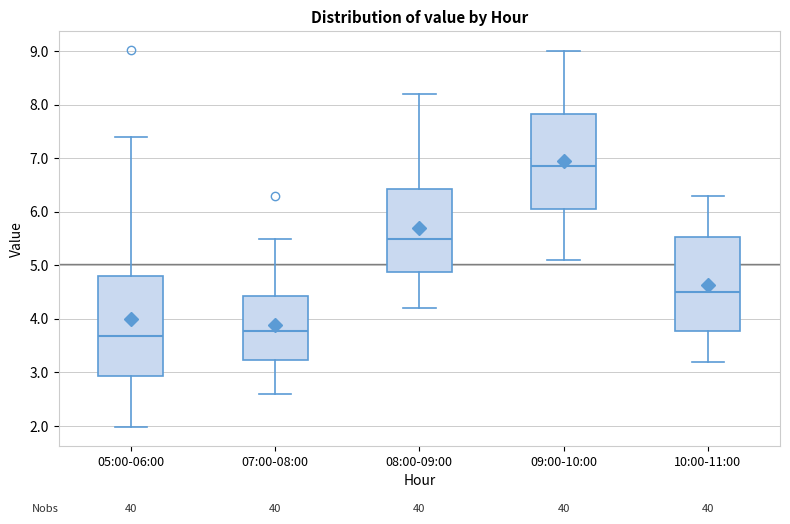

Reading left to right, read every box against the y-axis: the position of its median line, the range the box covers, and the ends of its whiskers. The values are not printed on the chart, so give them approximately, as read against the axis.

05:00-06:00: median 3.7, box 2.9 to 4.8, whiskers 2.0 to 7.4
07:00-08:00: median 3.8, box 3.2 to 4.4, whiskers 2.6 to 5.5
08:00-09:00: median 5.5, box 4.9 to 6.4, whiskers 4.2 to 8.2
09:00-10:00: median 6.9, box 6.1 to 7.8, whiskers 5.1 to 9.0
10:00-11:00: median 4.5, box 3.8 to 5.5, whiskers 3.2 to 6.3